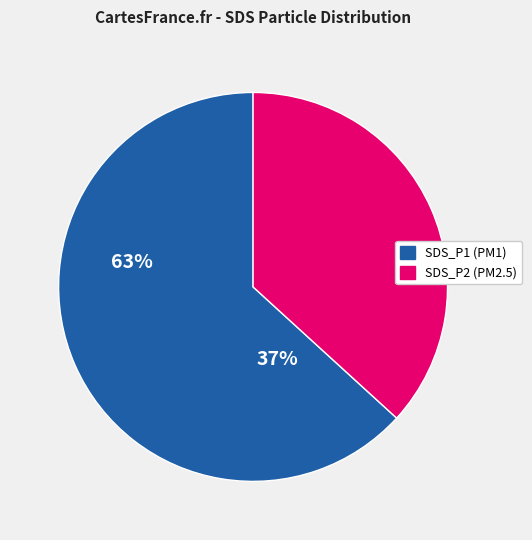

How many slices are in this pie chart?

2